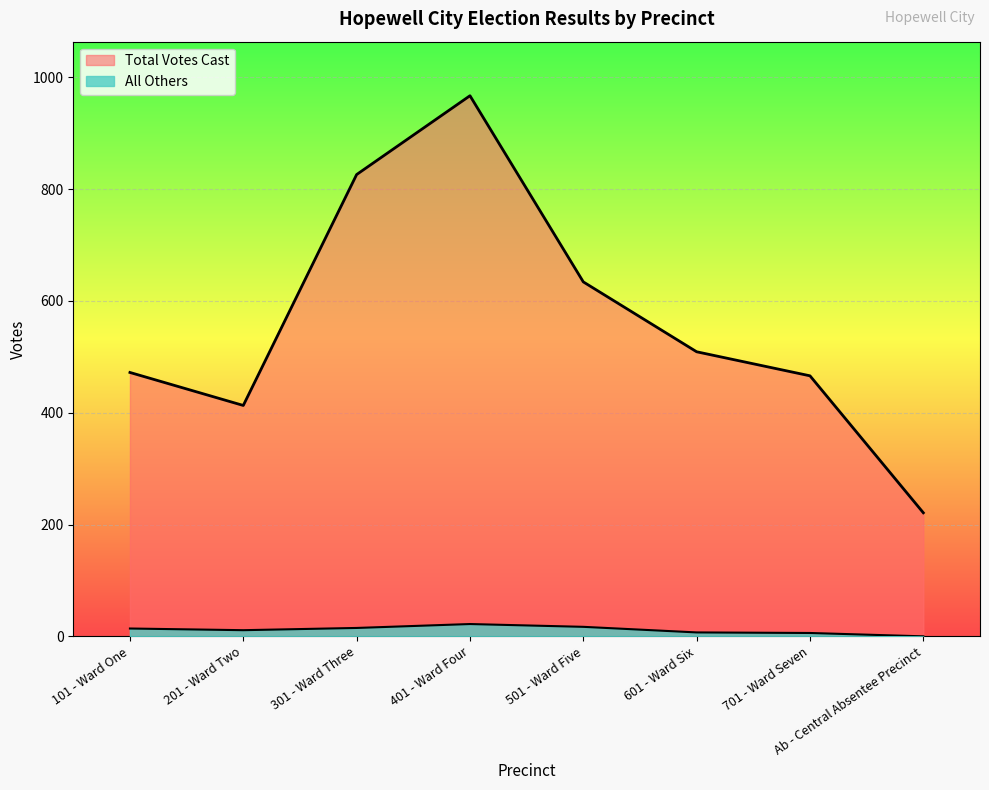

Between 401 - Ward Four and 101 - Ward One, which is larger?

401 - Ward Four